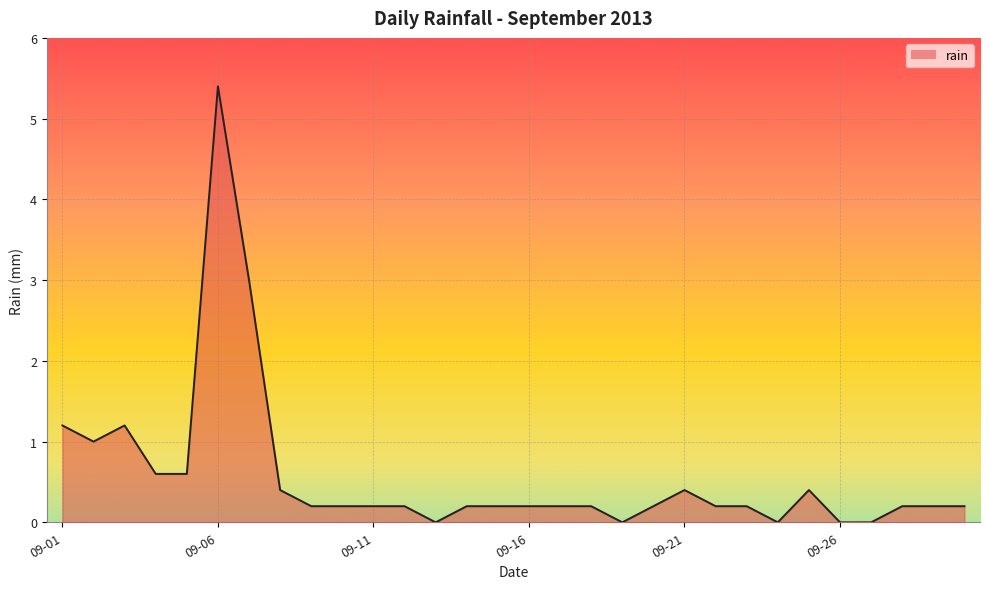

What is the greatest value displayed?

5.4